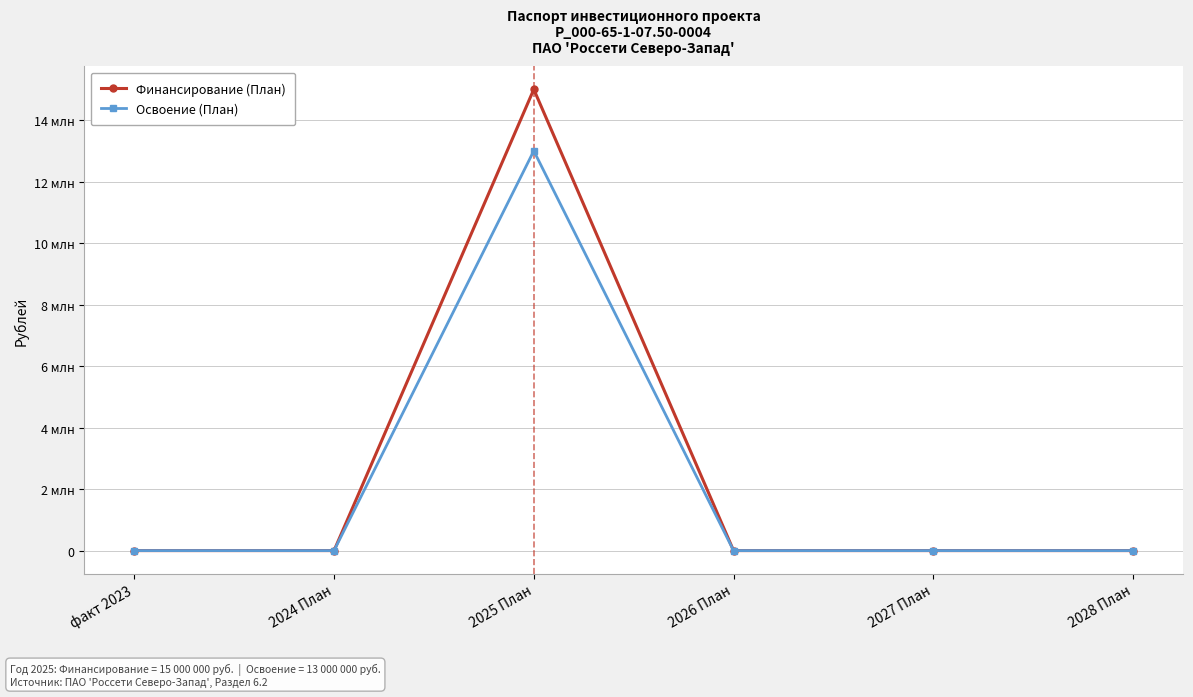

True or false: Финансирование (План) and Освоение (План) cross at least once.

False